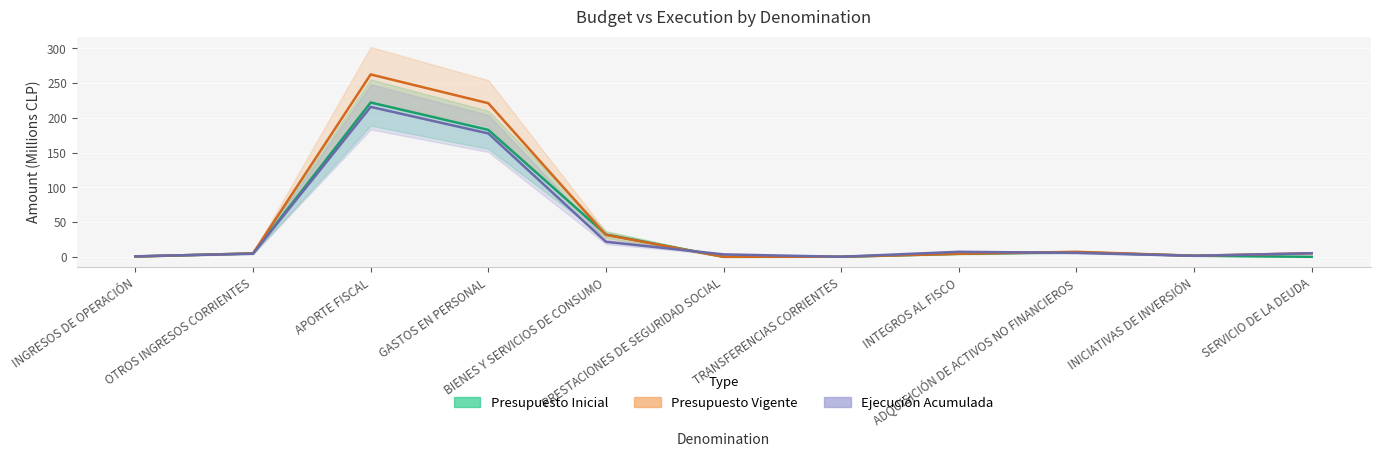

True or false: Presupuesto Inicial has a value of 0.1 at INGRESOS DE OPERACIÓN.

False